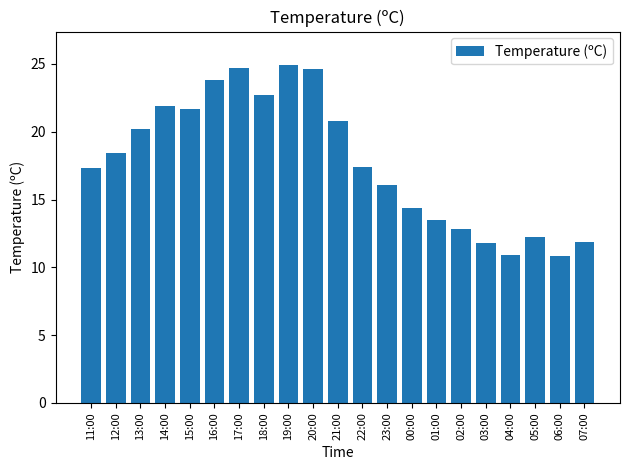

Where does the data first go above 17?

11:00